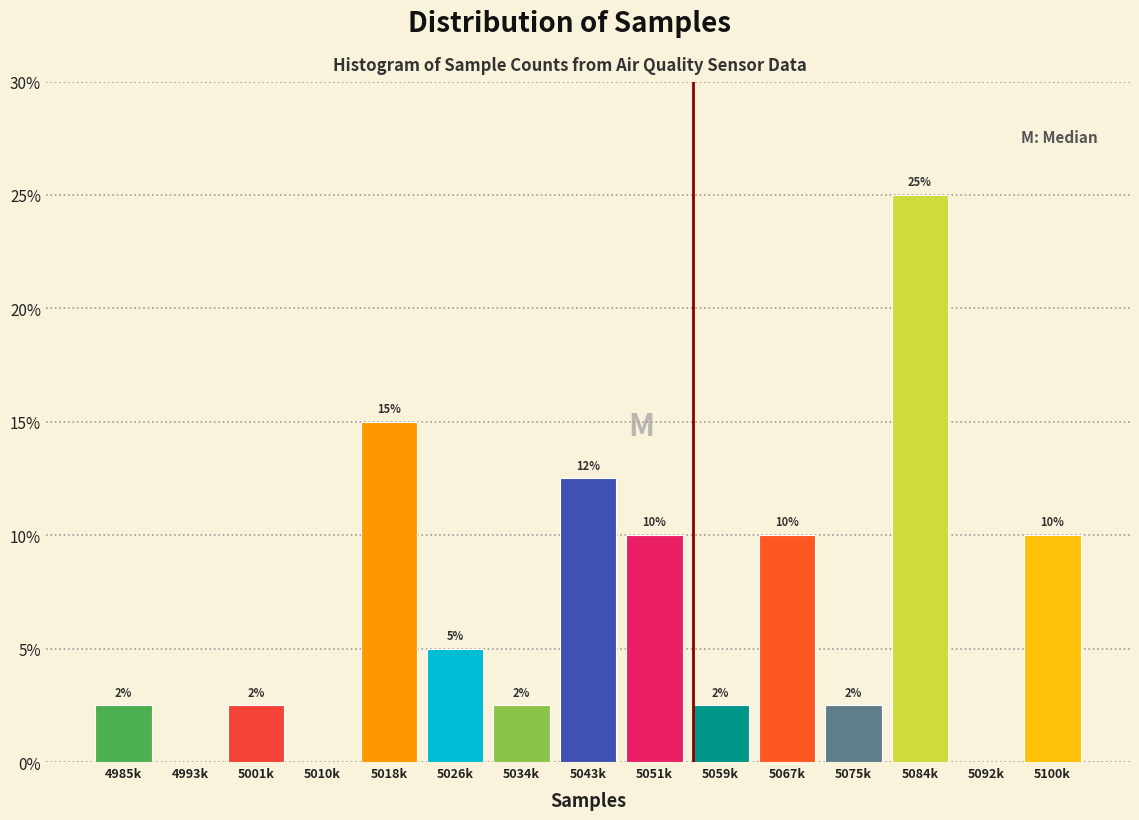

Which label corresponds to the largest value in the chart?

5084k